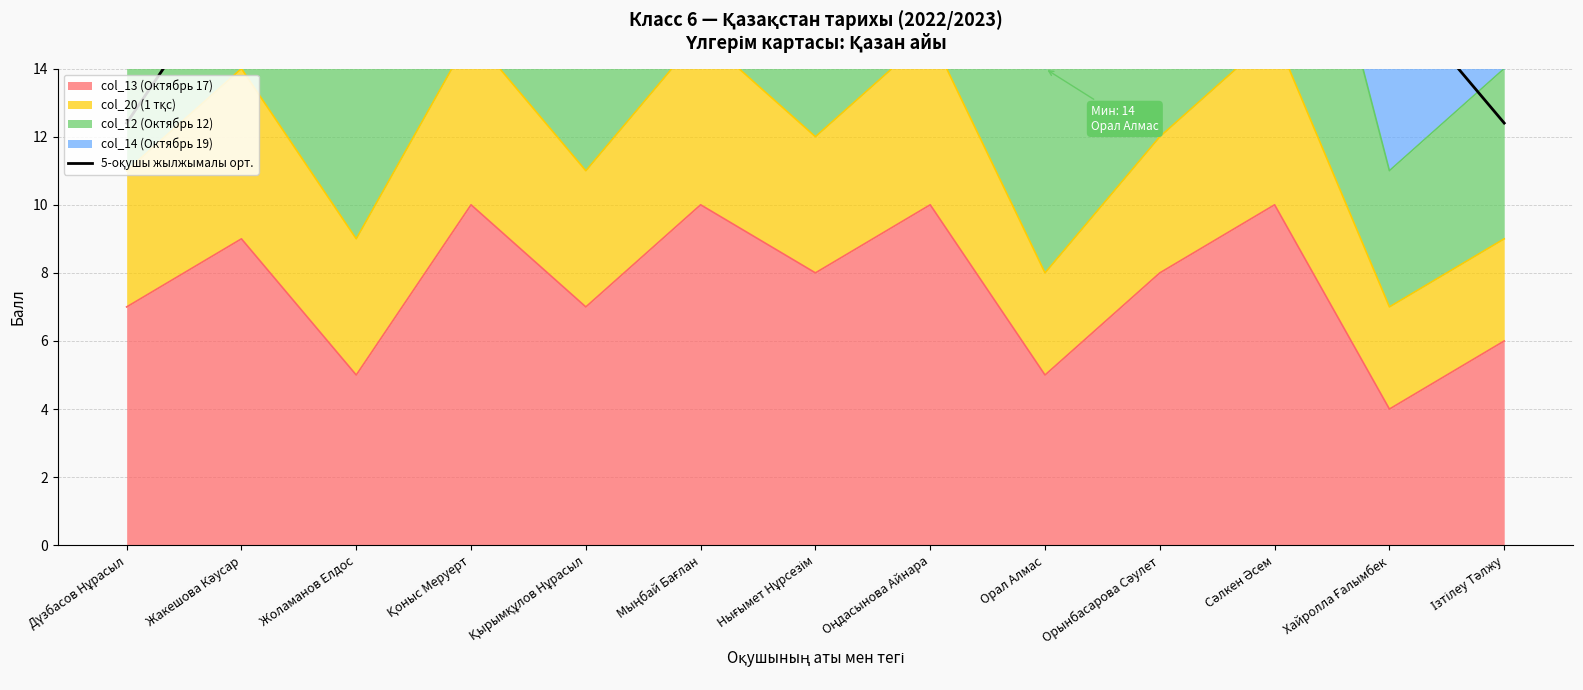

List the labels in order of value, largest first.

Мыңбай Бағлан, Орал Алмас, Нығымет Нұрсезім, Оңдасынова Айнара, Қырымқұлов Нұрасыл, Орынбасарова Сәулет, Қоныс Меруерт, Жоламанов Елдос, Сәлкен Әсем, Жакешова Кәусар, Хайролла Ғалымбек, Ізтілеу Тәлжу, Дүзбасов Нұрасыл